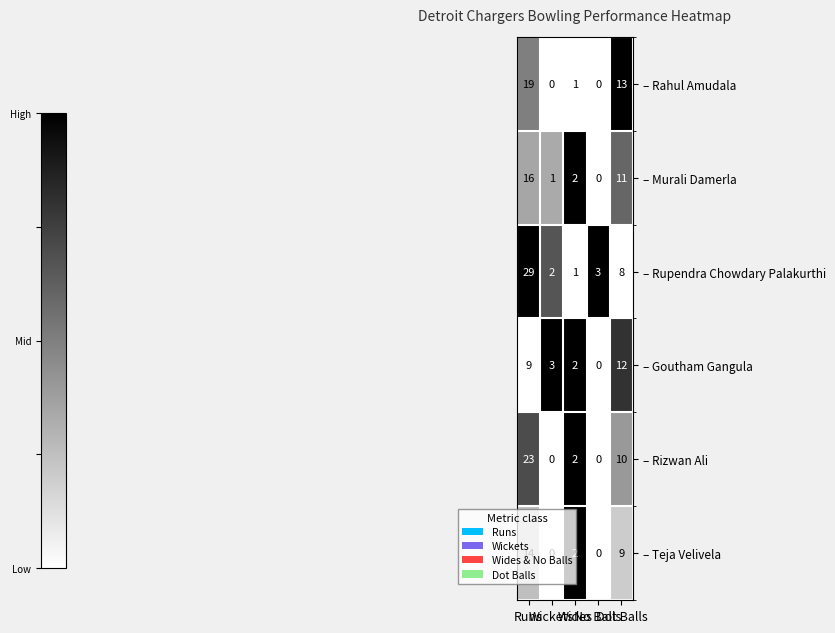

At which category is the sum across all series the highest?

Runs